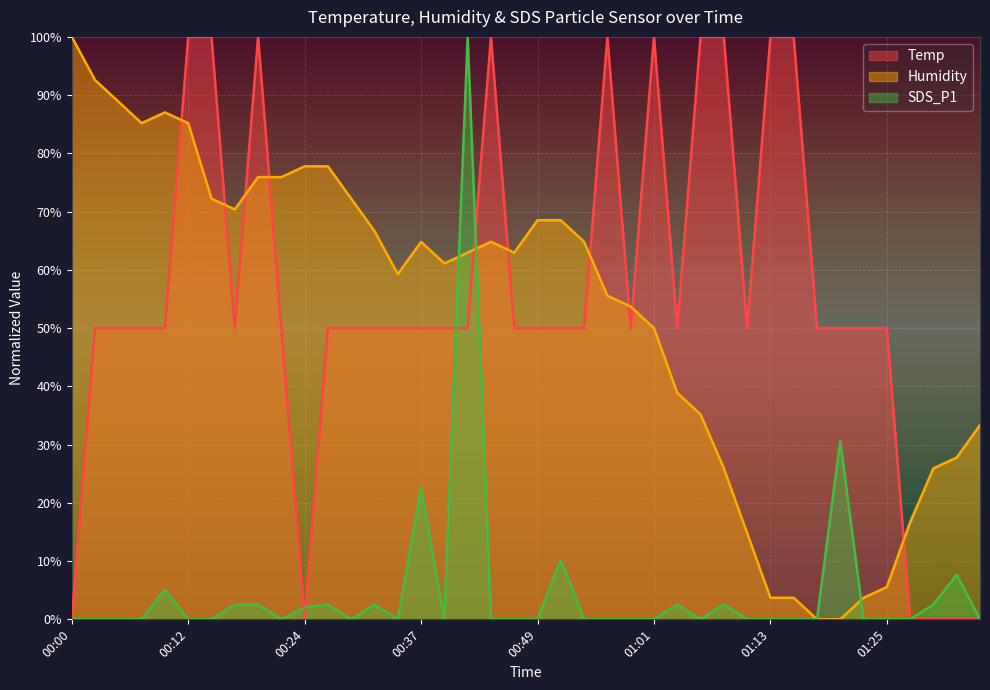

What is the sum of the SDS_P1 values at 00:20 and 01:23?

2.6